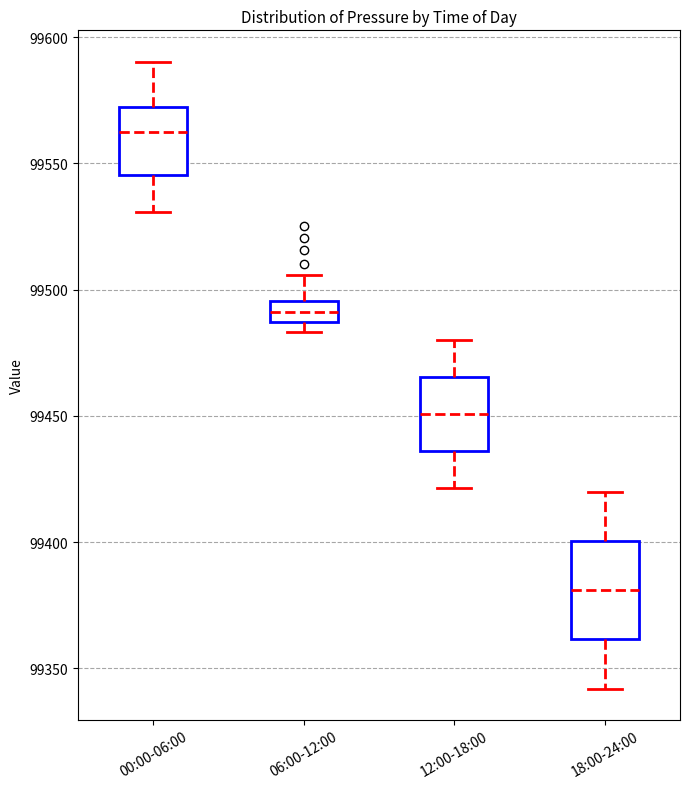

Where does the median line of the box for 00:00-06:00 sit on the y-axis? The values are not printed on the chart, so give them approximately, as read against the axis.

99565